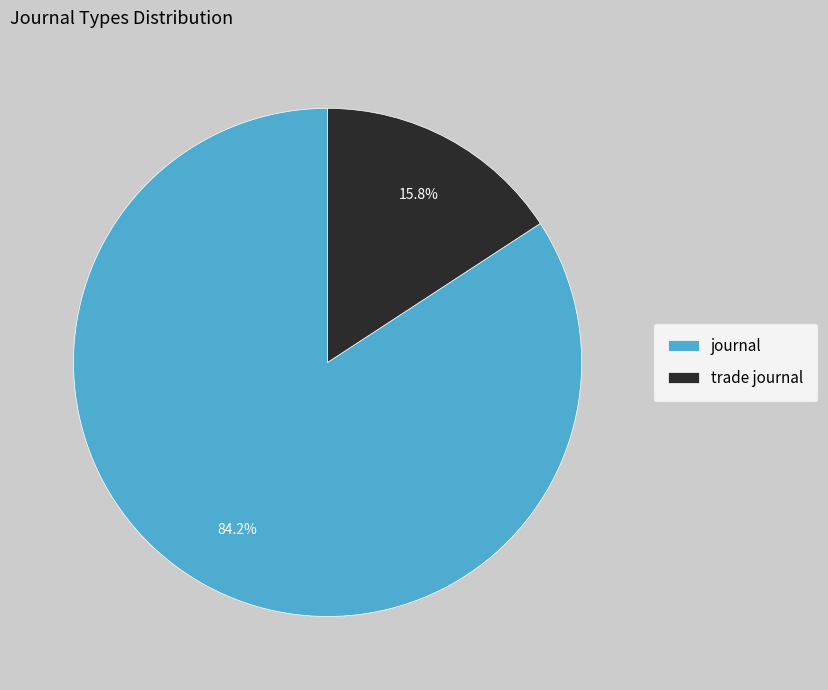

Is it true that trade journal is 24% of the pie?

False